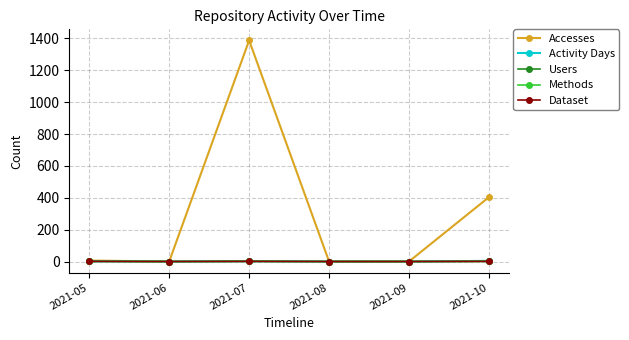

True or false: Users has more than 0 interior local peaks.

True